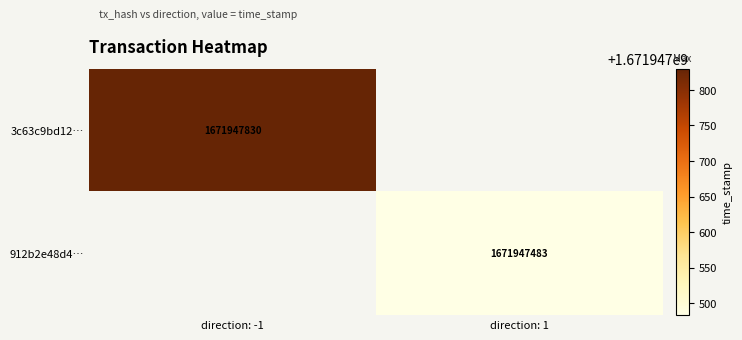

How many positive values does the 3c63c9bd1271744447432a773751dff72f53320 series have?

1